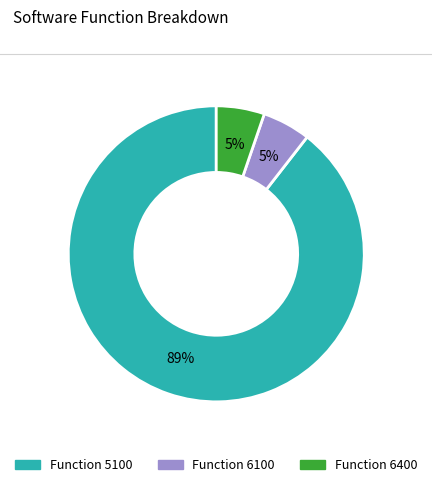

Does any single category account for the majority?

Yes